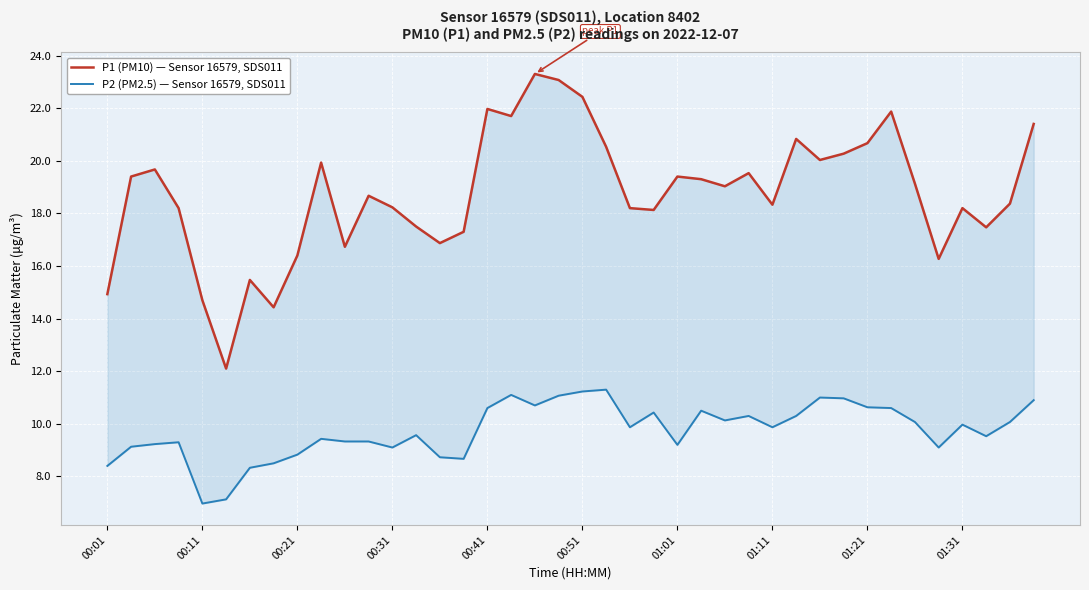

The value of P2 (PM2.5) — Sensor 16579, SDS011 at 23 is 10.4. True or false?

True